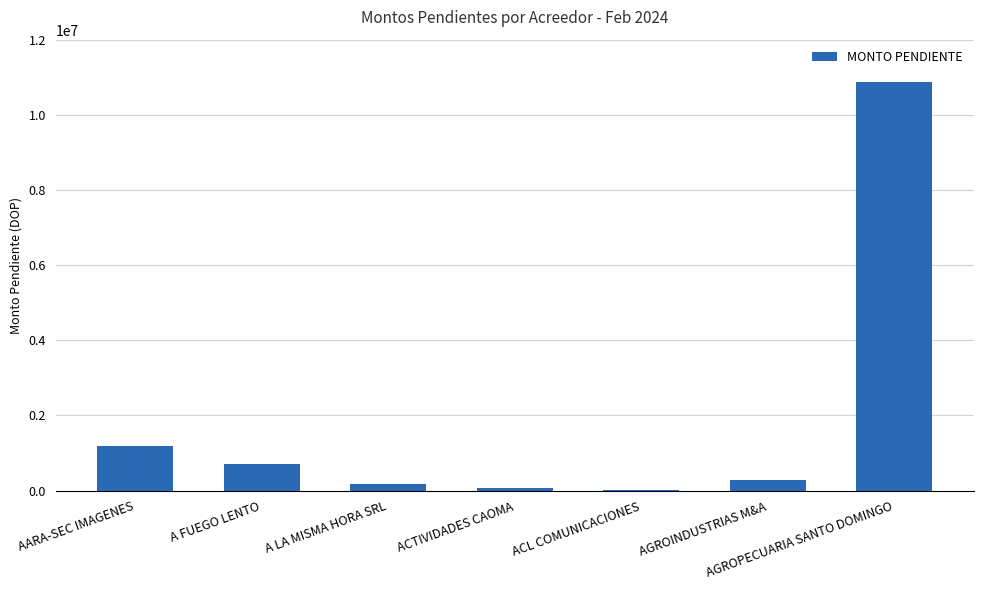

True or false: the data shows 715435 at A FUEGO LENTO.

True